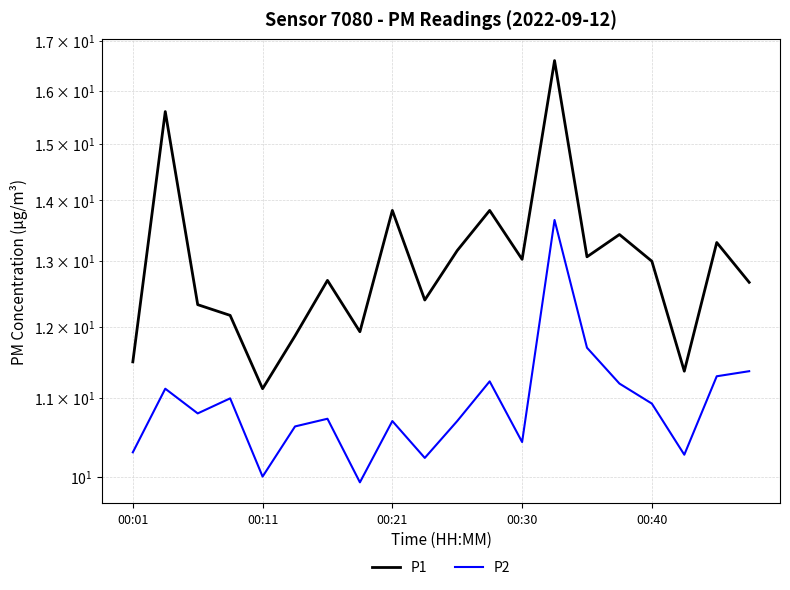

At 15, list the series in order from largest to smallest.

P1, P2